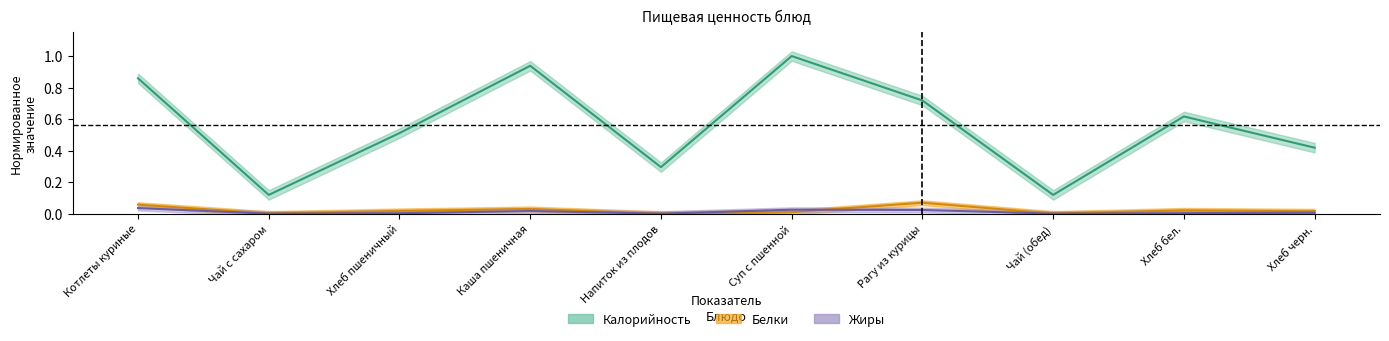

Is it true that Жиры equals 0.0 at Чай (обед)?

True